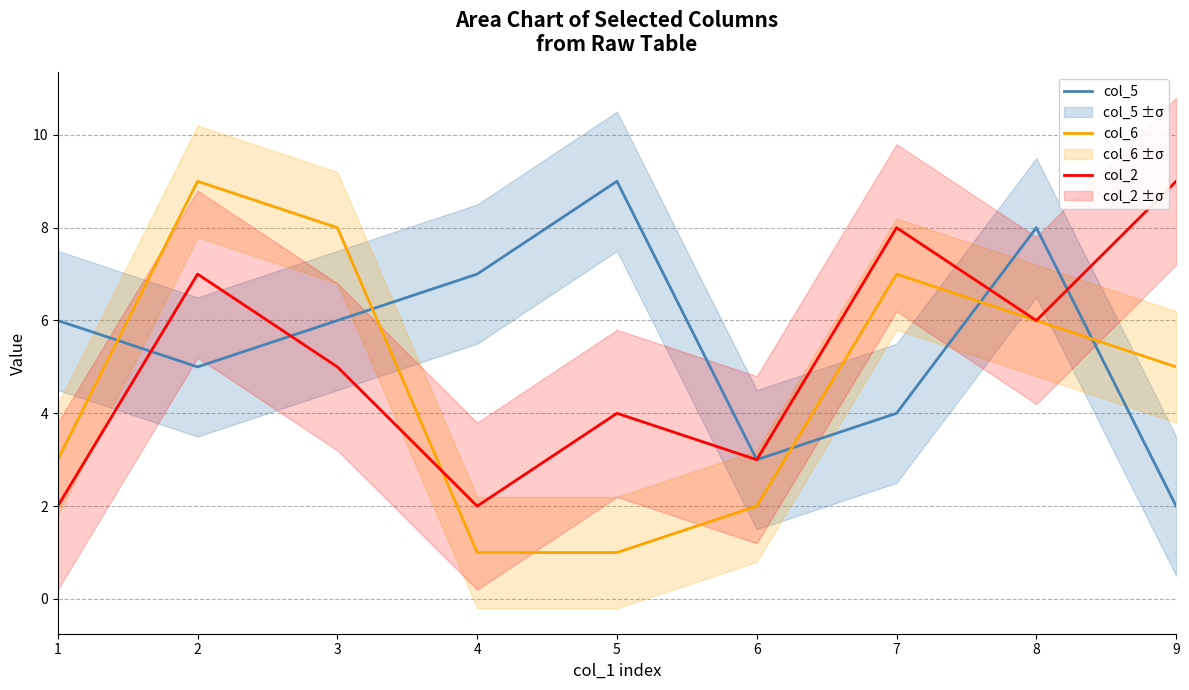

List the series in order of their overall mean, highest first.

col_5, col_2, col_6